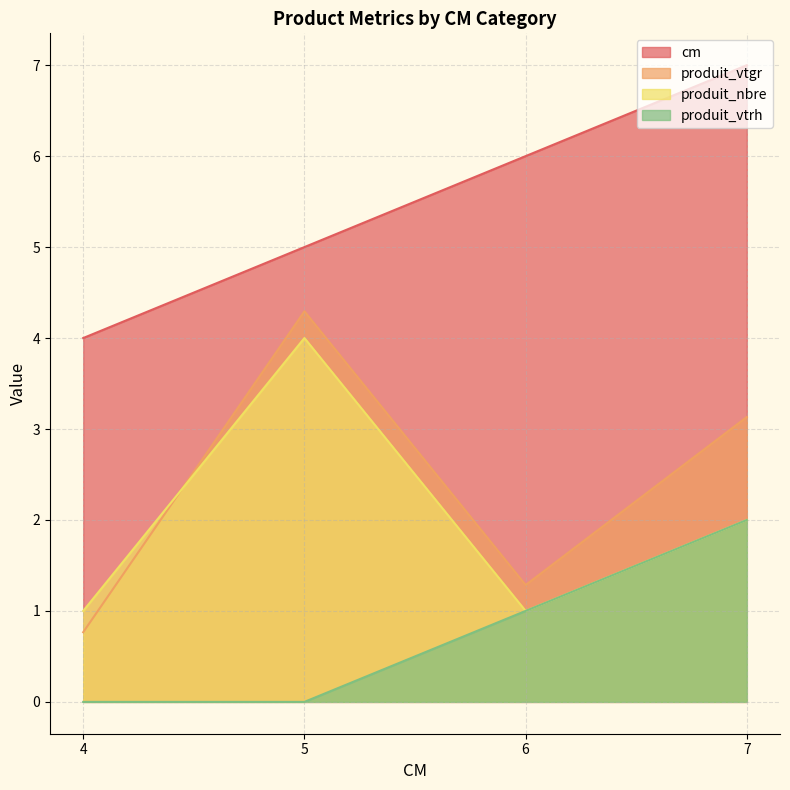

Is it true that produit_vtrh equals 1.0 at 6?

True